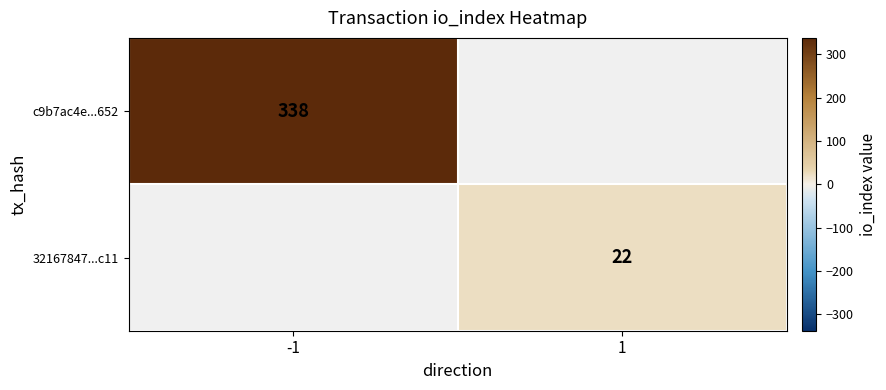

Count the number of data series in this chart.

2